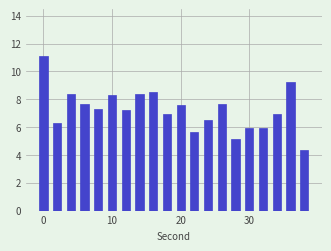

What is the difference between the maximum and second lowest values?

6.0